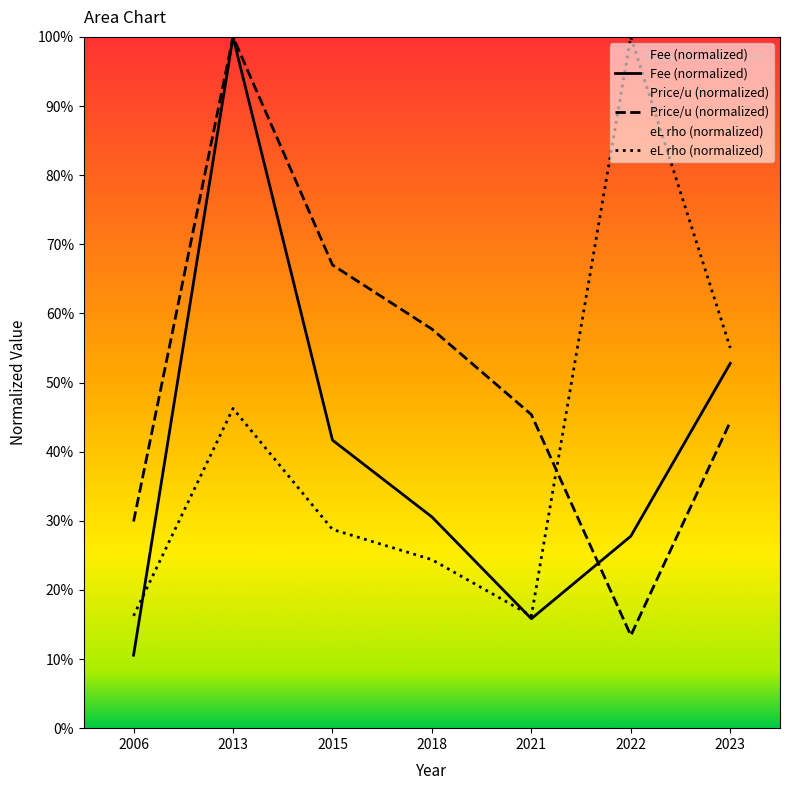

What is the sum of all fee_i values?

279.2